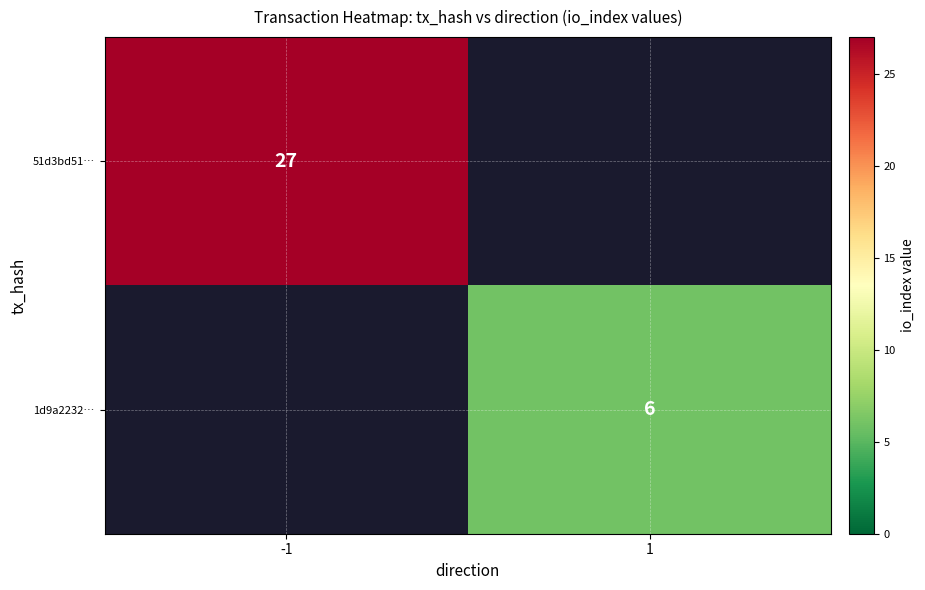

The 1d9a2232… series shows 8 at 1. True or false?

False